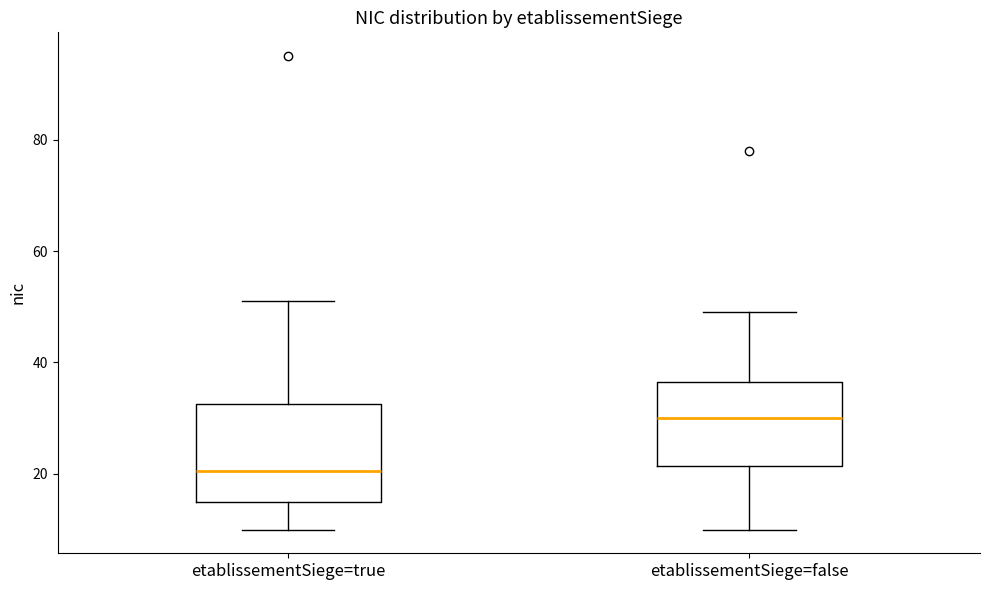

Which box has the highest median line?

etablissementSiege=false